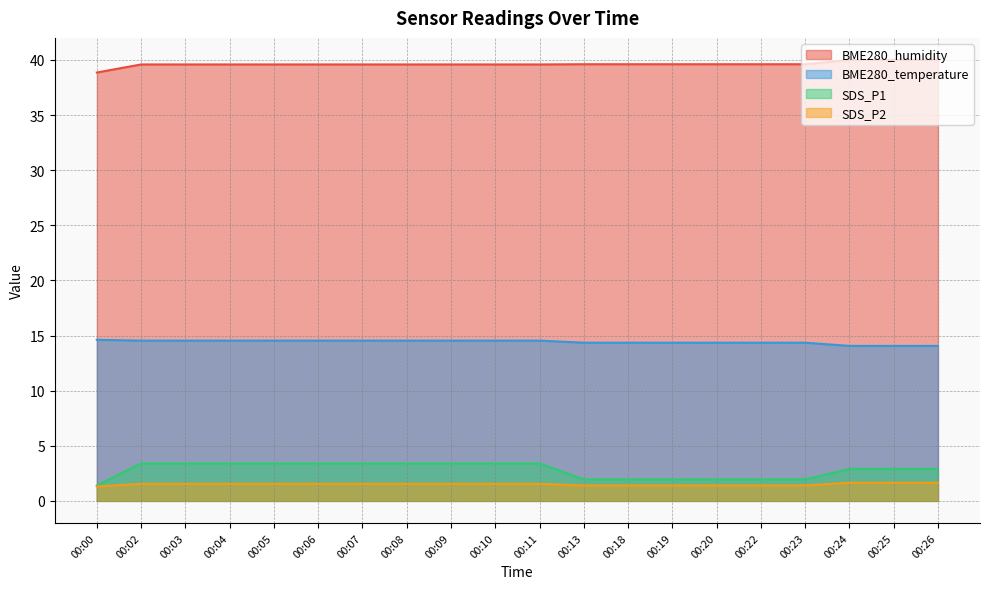

True or false: SDS_P1 and BME280_humidity intersect in this chart.

False